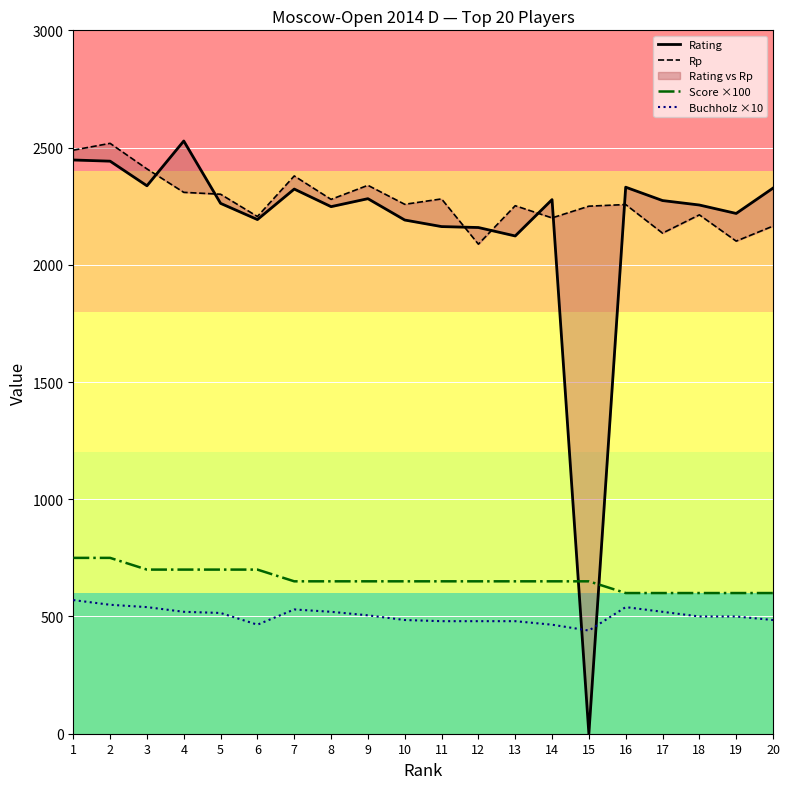

True or false: Rp and Buchholz ×10 intersect in this chart.

False